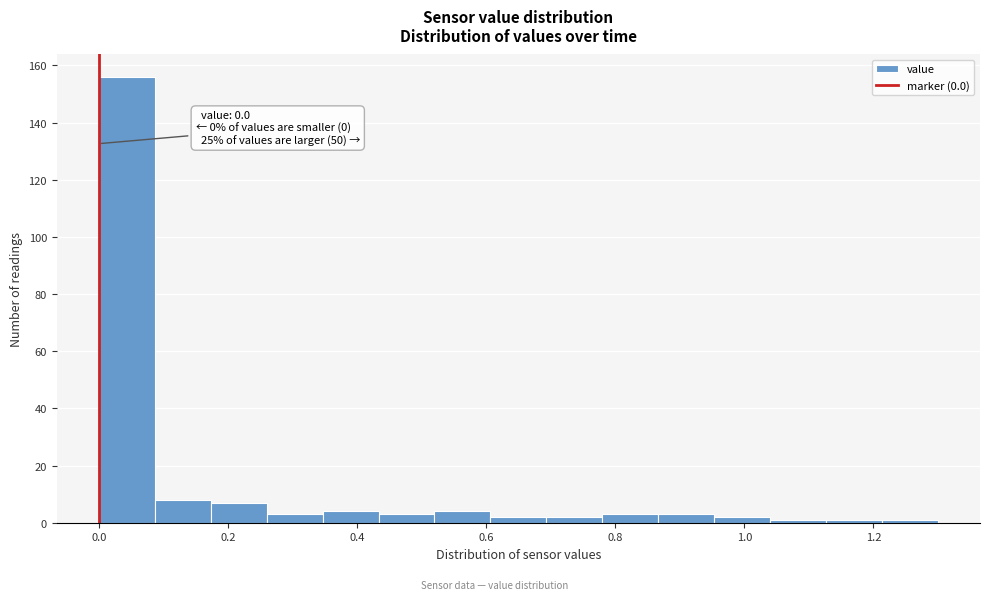

Over which range of the x-axis is the bar tallest?

0.00 to 0.08